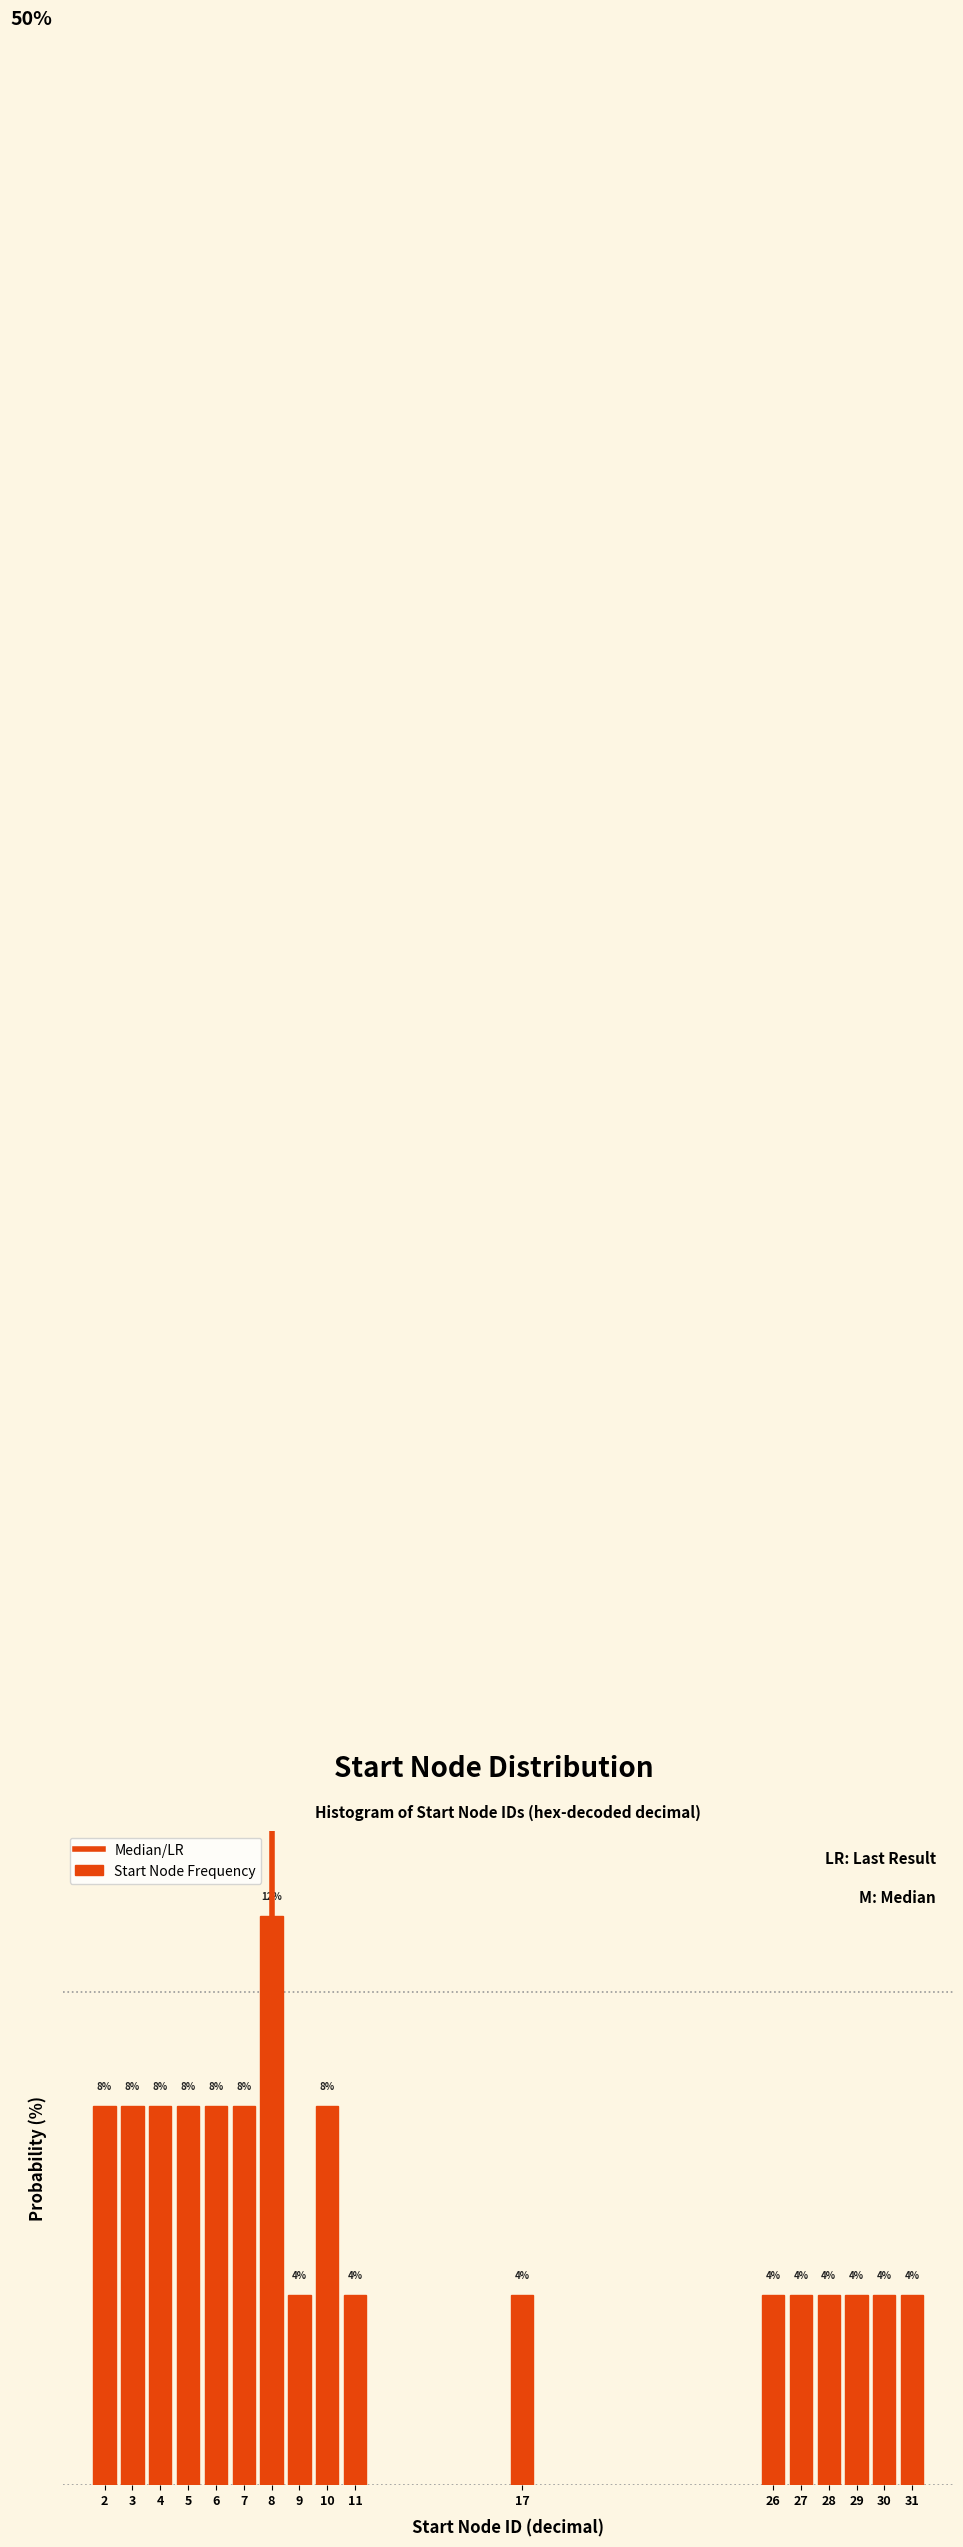

Are the bars horizontal?

No